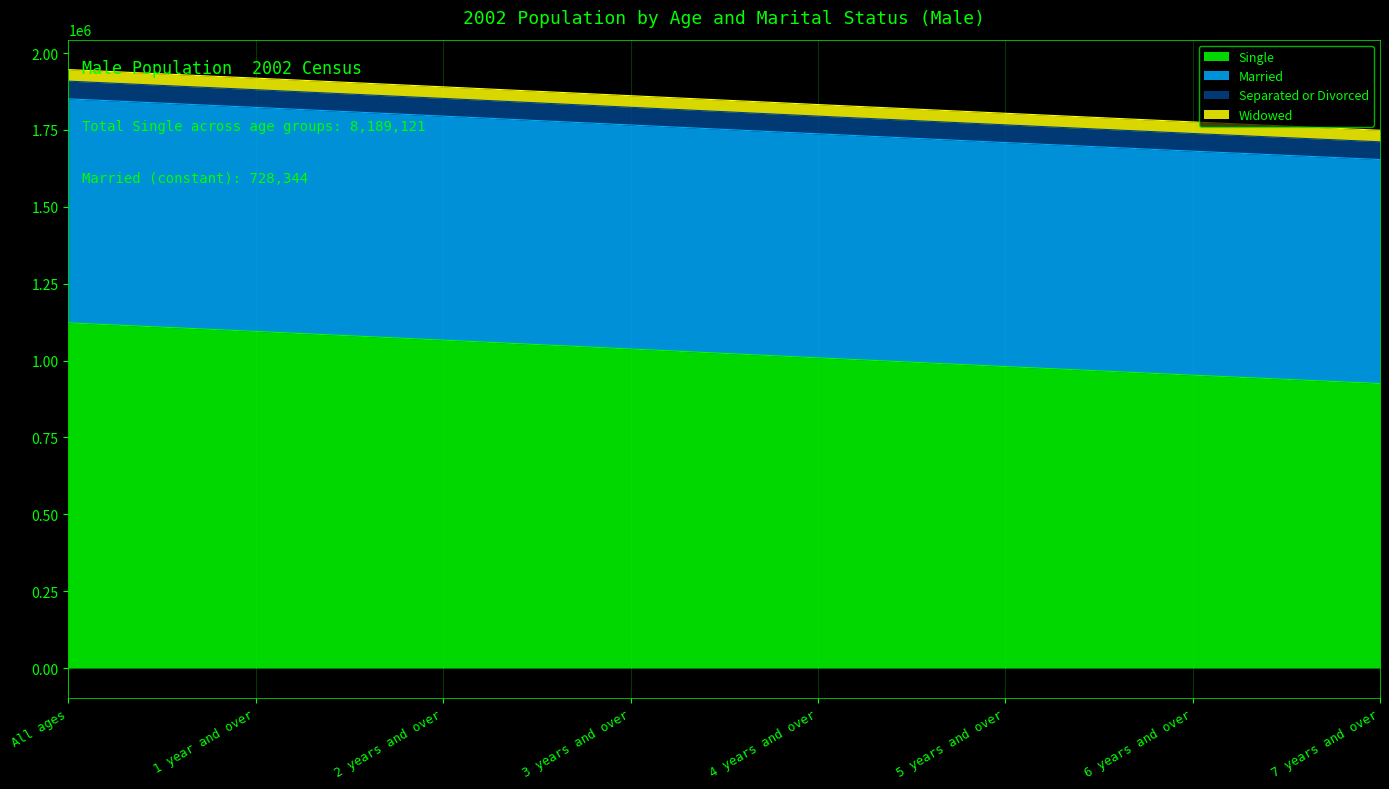

At All ages, list the series in order from largest to smallest.

Single, Married, Separated or Divorced, Widowed